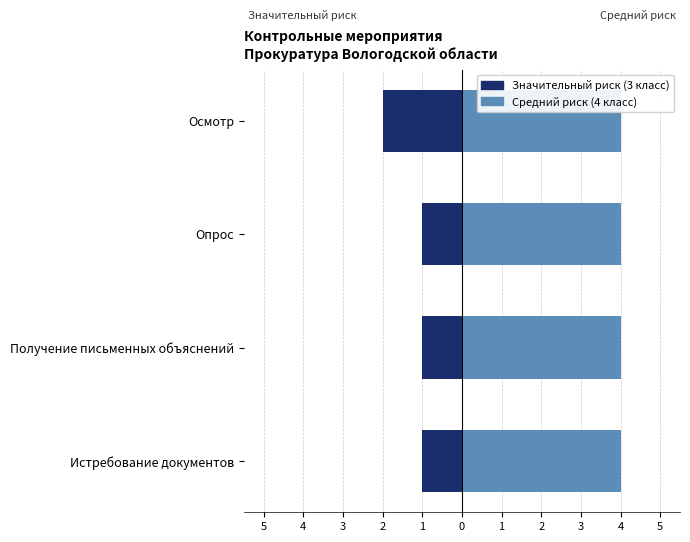

Which series has the widest spread of values?

Значительный риск (3 класс)